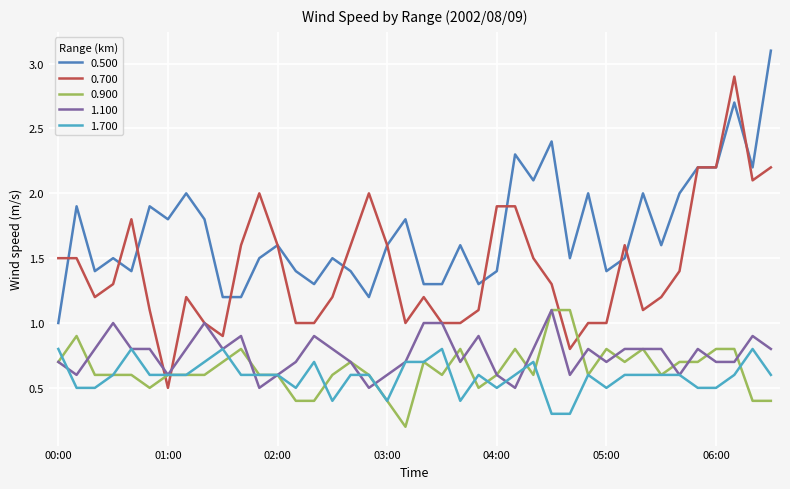

True or false: 0.900 and 0.500 cross at least once.

False